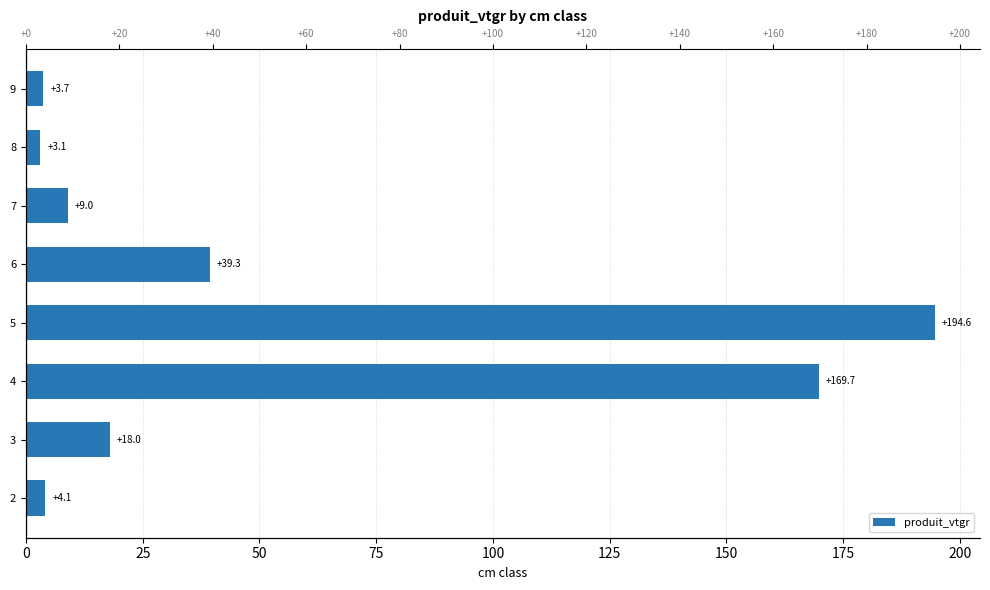

How many series are shown in this chart?

1